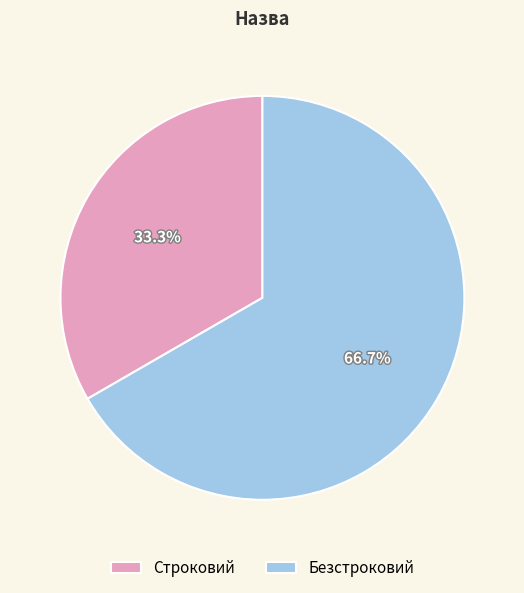

To the nearest percent, what is the difference between the Безстроковий and Строковий slice percentages?

33%